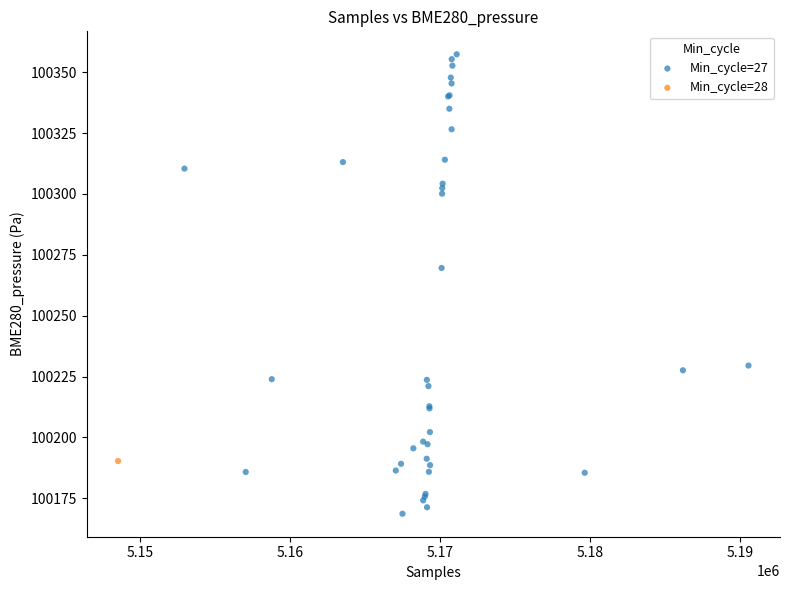

What are all the series names shown in the legend?

Min_cycle=27, Min_cycle=28